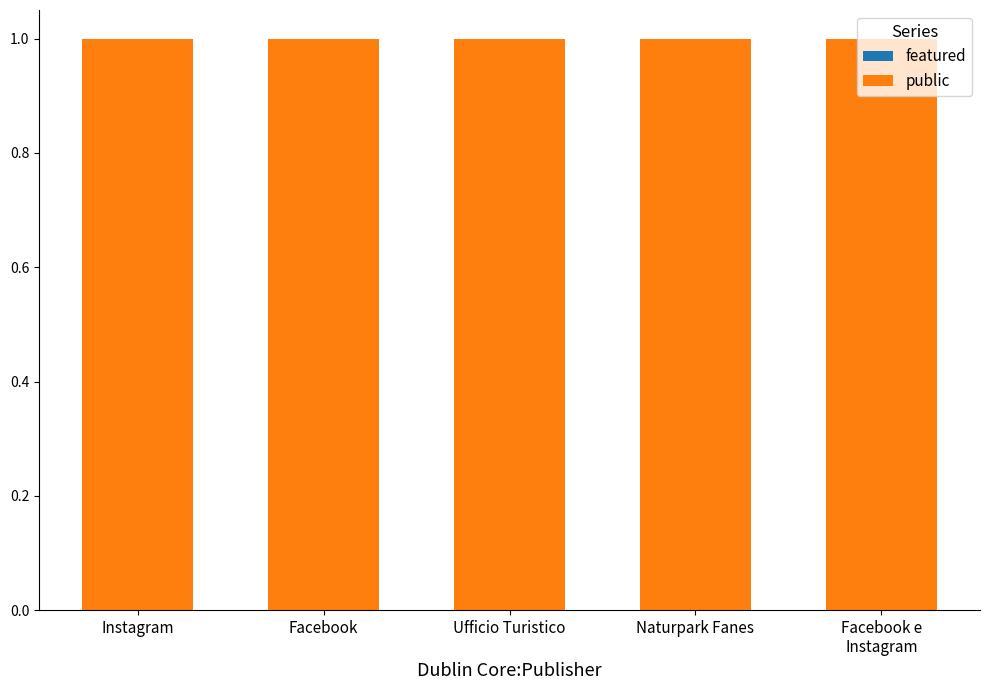

Reading left to right, transcribe all the data shown in this chart.

featured: 0	0	0	0	0
public: 1	1	1	1	1